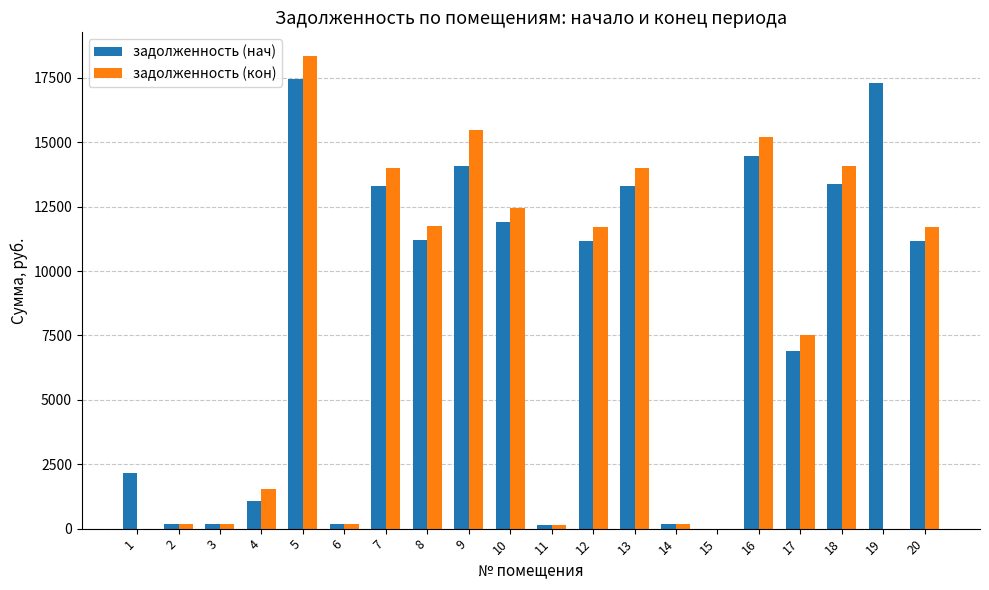

Is it true that задолженность (кон) equals 7926.8 at 8?

False